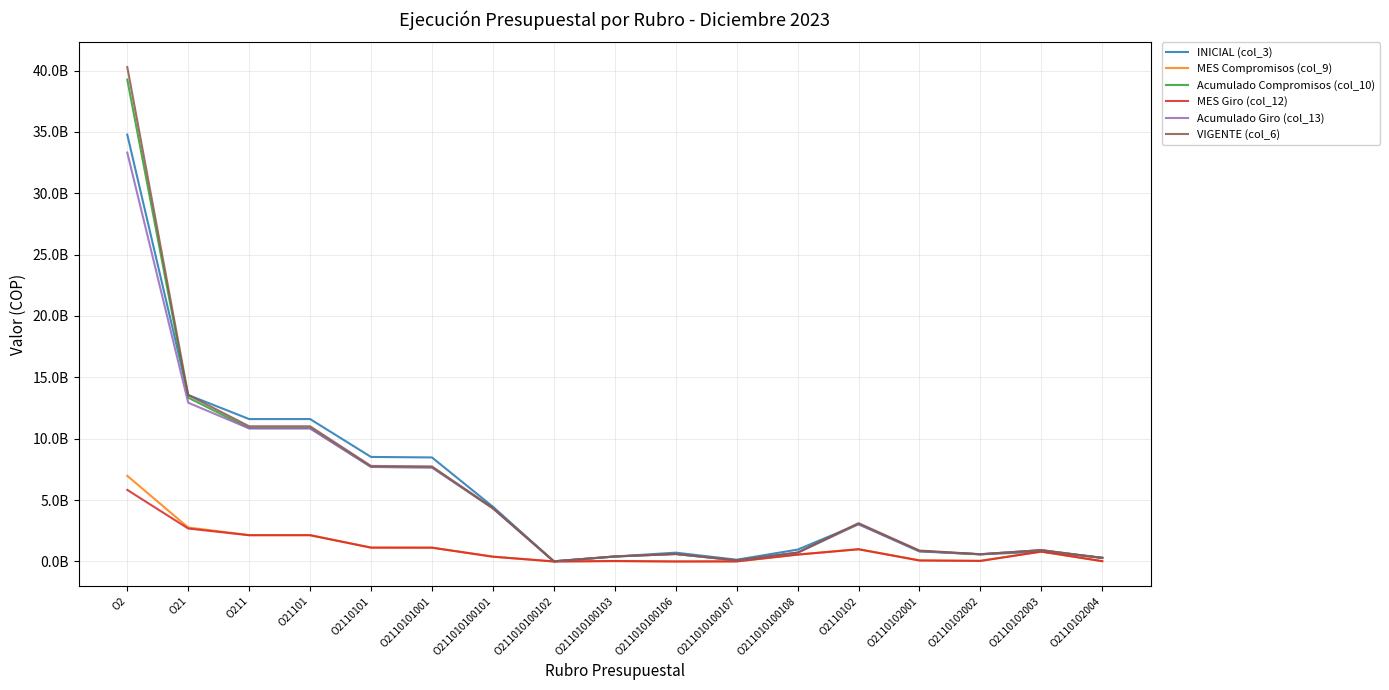

The Acumulado Compromisos (col_10) series shows 253281671 at O2110102003. True or false?

False